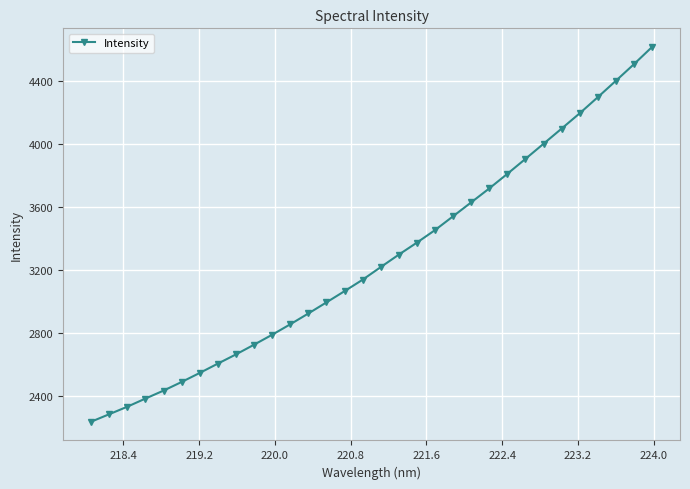

What is the maximum value shown in the chart?

4617.1